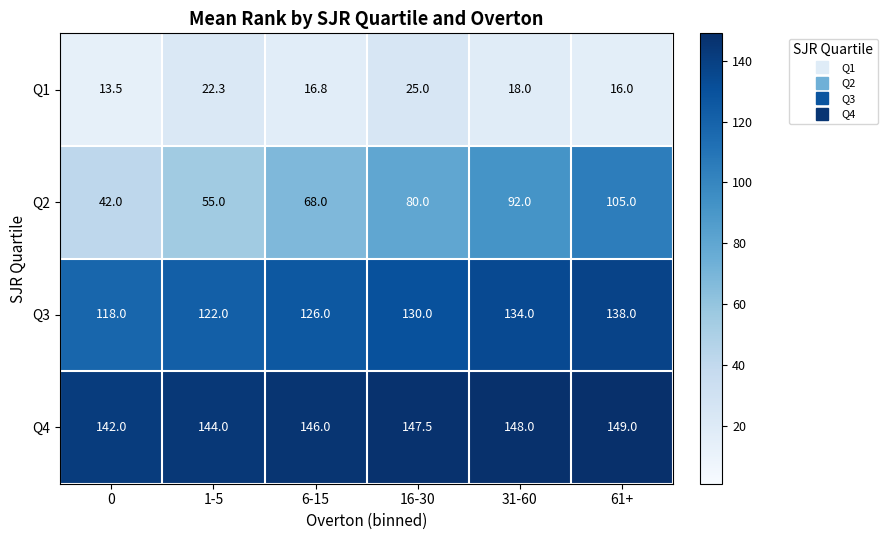

Reading left to right, what are all the values shown in this chart?

Q1: 0=13.5	1-5=22.3	6-15=16.8	16-30=25.0	31-60=18.0	61+=16.0
Q2: 0=42.0	1-5=55.0	6-15=68.0	16-30=80.0	31-60=92.0	61+=105.0
Q3: 0=118.0	1-5=122.0	6-15=126.0	16-30=130.0	31-60=134.0	61+=138.0
Q4: 0=142.0	1-5=144.0	6-15=146.0	16-30=147.5	31-60=148.0	61+=149.0